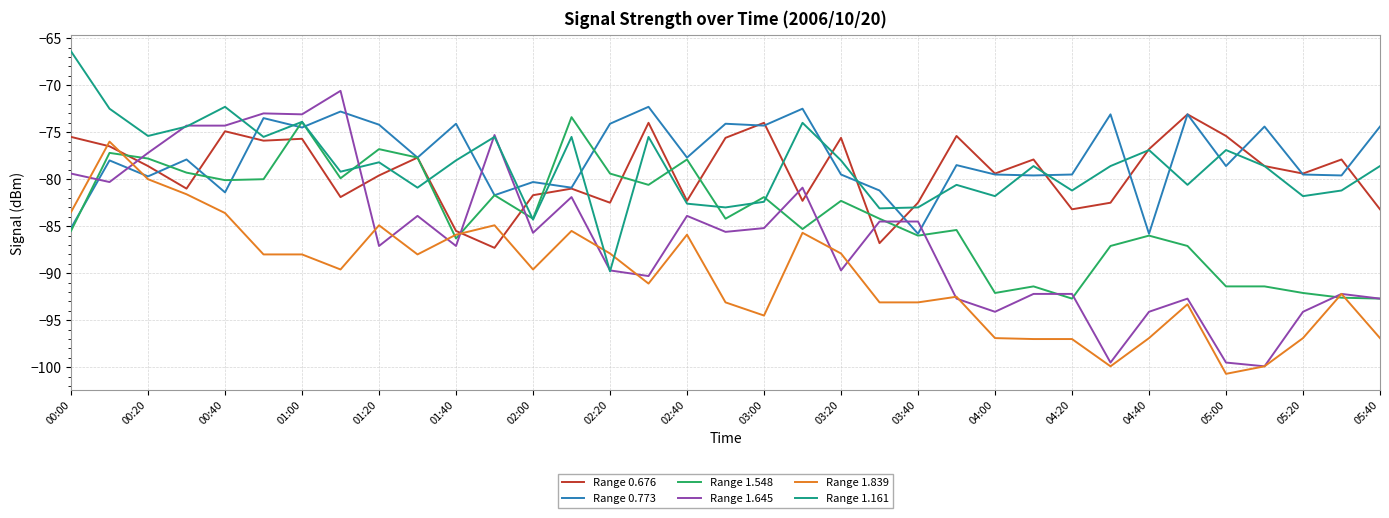

What is the maximum value for Range 1.839?

-76.0